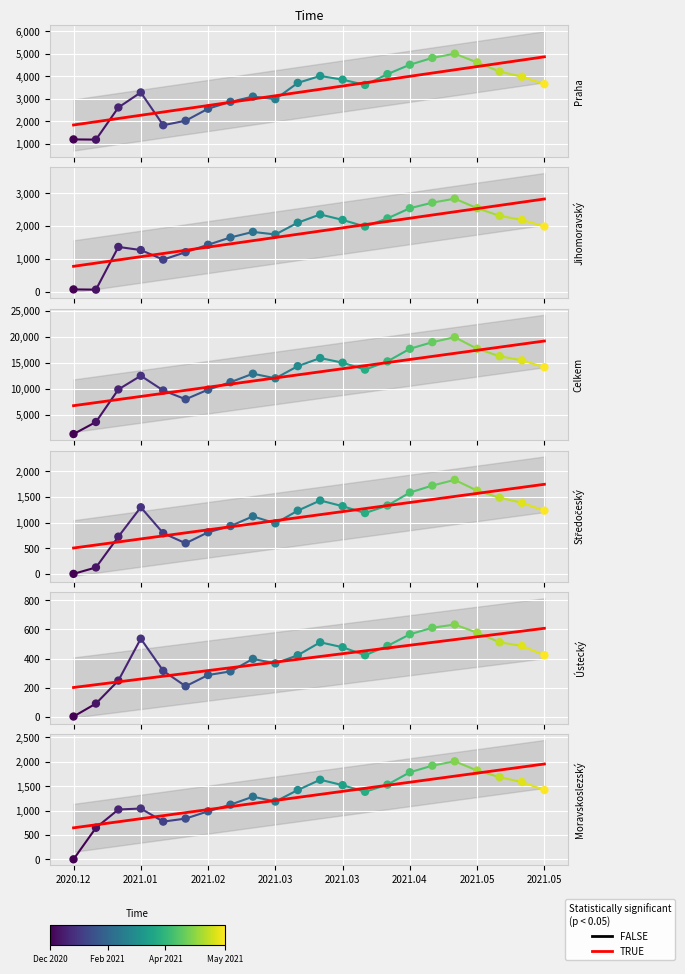

Which series contains the lowest Y value?

Středočeský